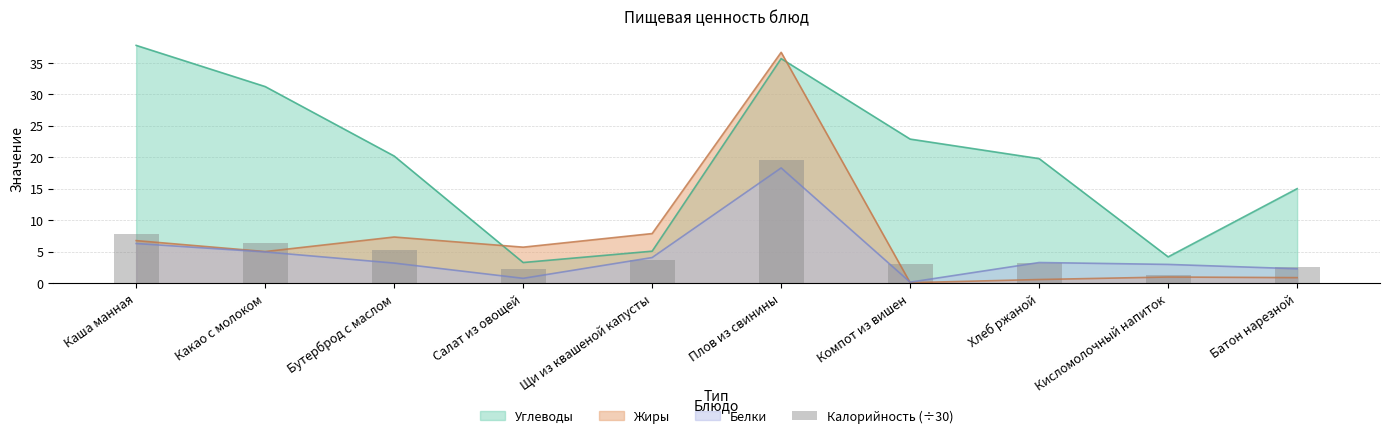

Where do Углеводы and Жиры first cross each other?

Бутерброд с маслом and Салат из овощей